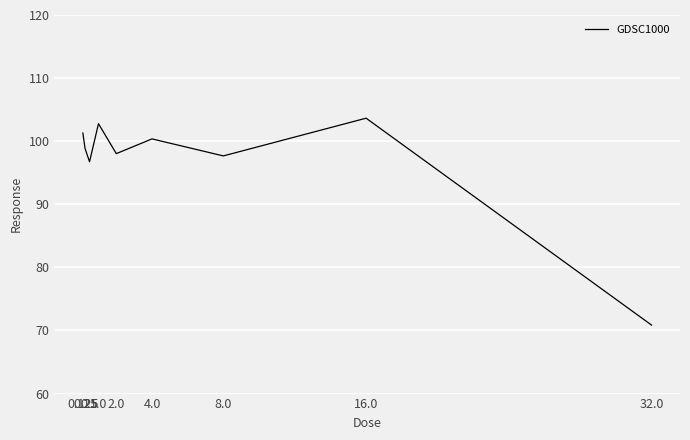

Where is the first local minimum?

0.5